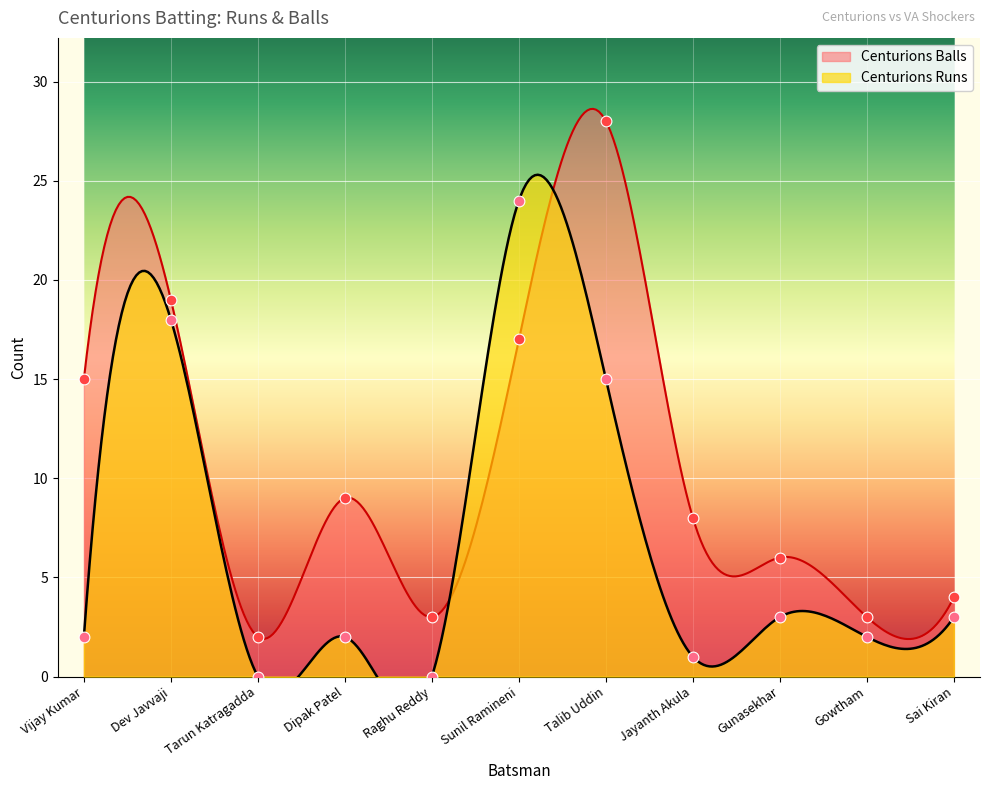

What are all the series names shown in the legend?

Centurions Runs, Centurions Balls